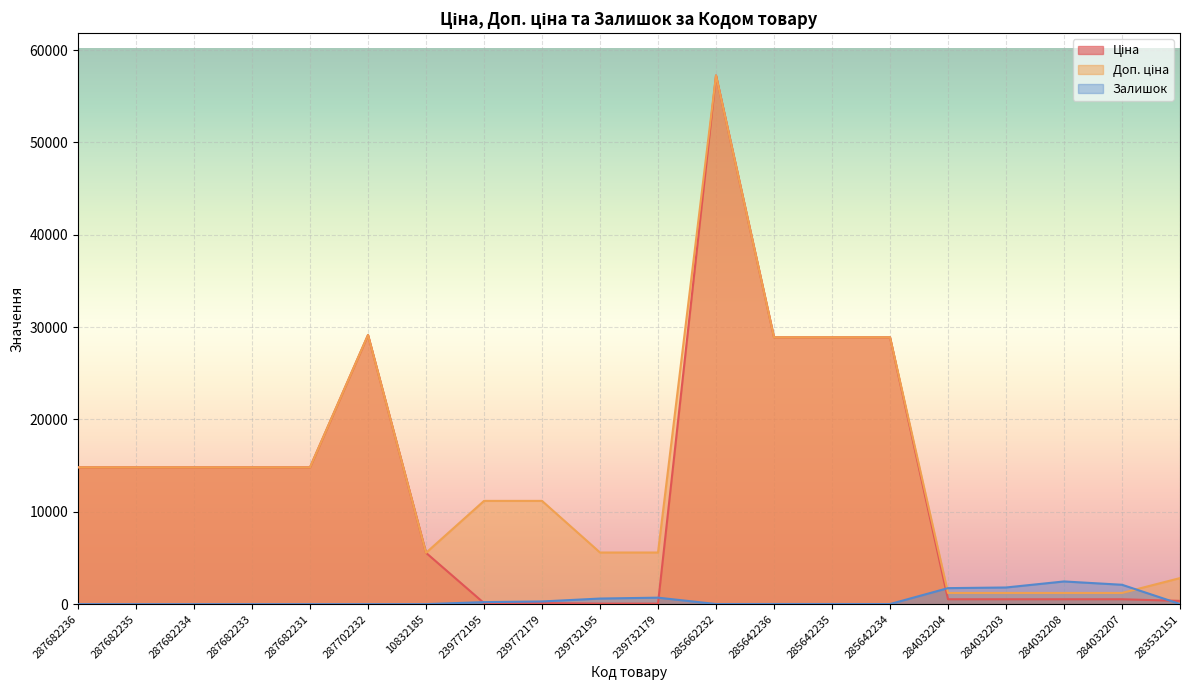

Is it true that Залишок equals 2457.0 at 284032208?

True